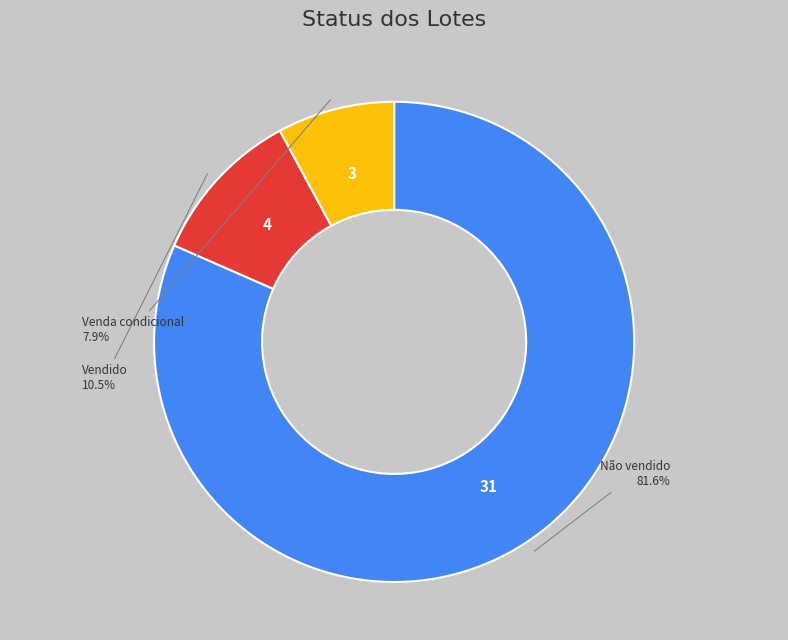

Is there any slice that represents more than half of the pie?

Yes